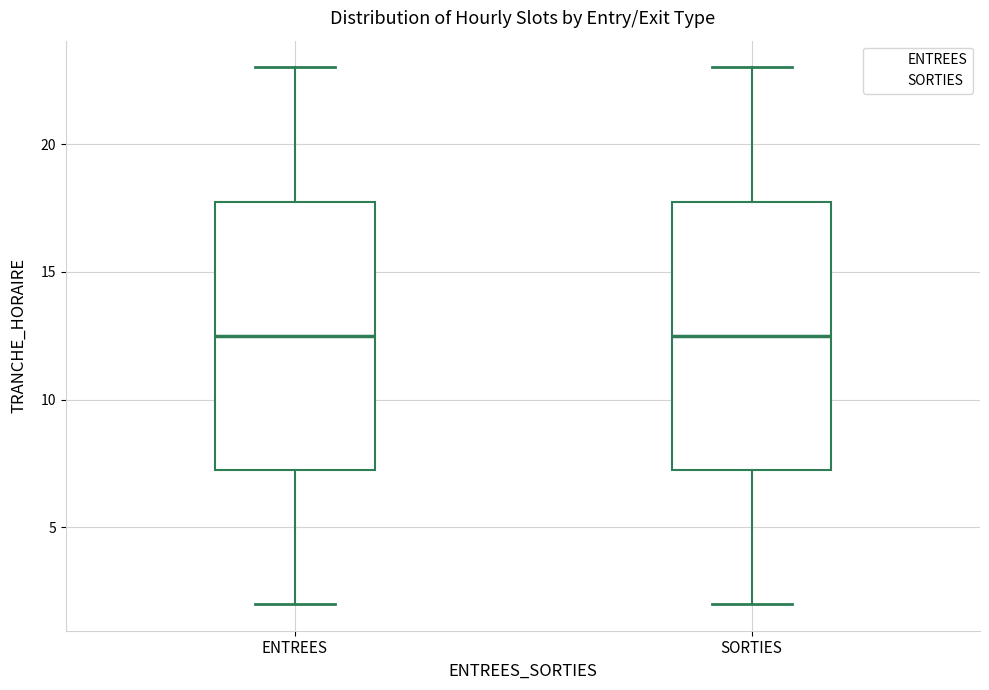

Reading left to right, read every box against the y-axis: the position of its median line, the range the box covers, and the ends of its whiskers. The values are not printed on the chart, so give them approximately, as read against the axis.

ENTREES: median 12.5, box 7.5 to 18.0, whiskers 2.0 to 23.0
SORTIES: median 12.5, box 7.5 to 18.0, whiskers 2.0 to 23.0